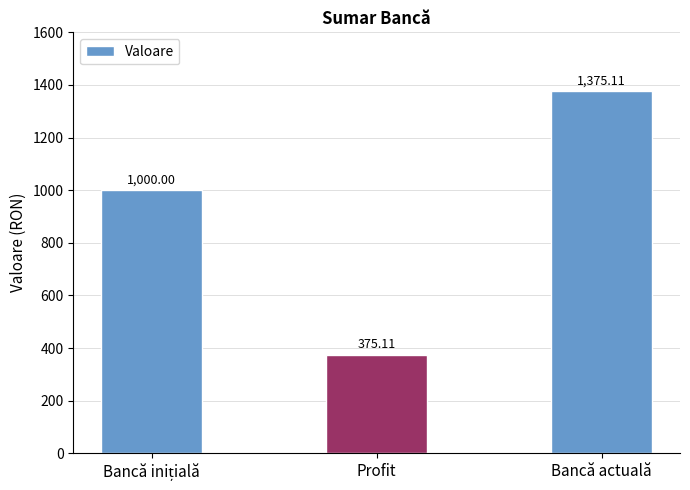

At which category does the chart reach its minimum across all series?

Profit